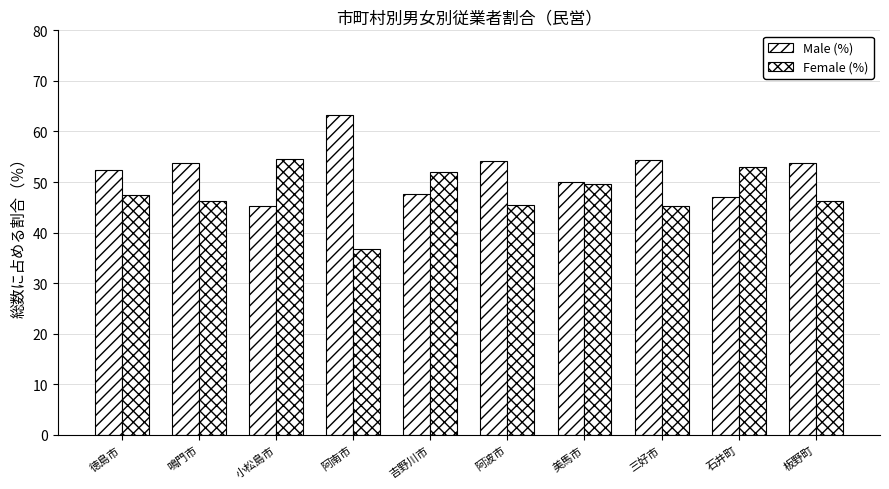

Reading left to right, transcribe all the data shown in this chart.

Male (%): 52.4	53.8	45.4	63.3	47.7	54.1	50.1	54.5	47.0	53.7
Female (%): 47.5	46.2	54.5	36.7	52.0	45.5	49.7	45.2	53.0	46.3